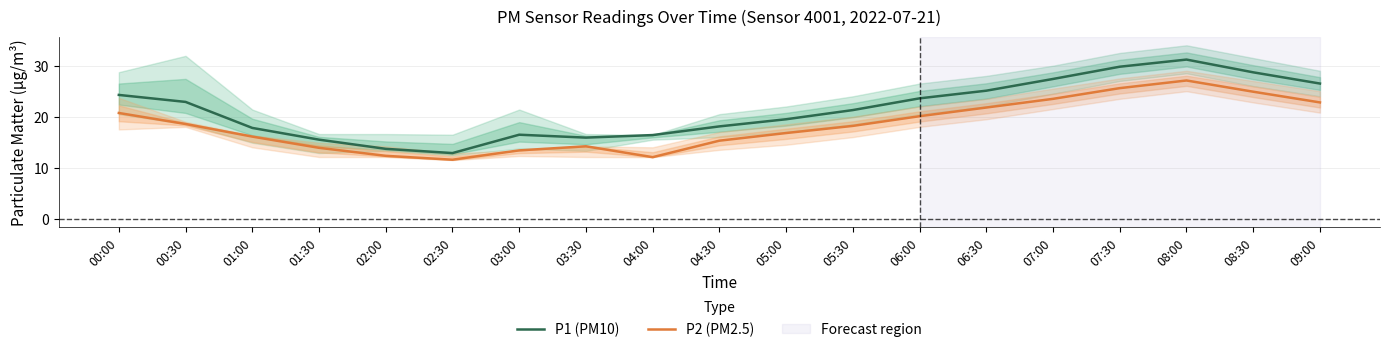

What position from the right is 01:30?

16